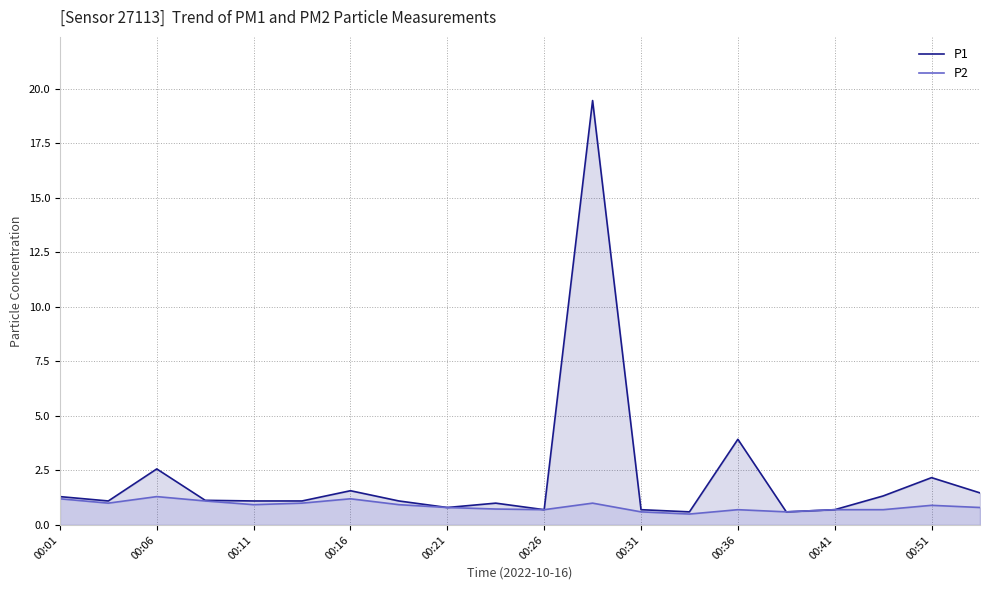

Where does the P1 series first go above 1?

00:01